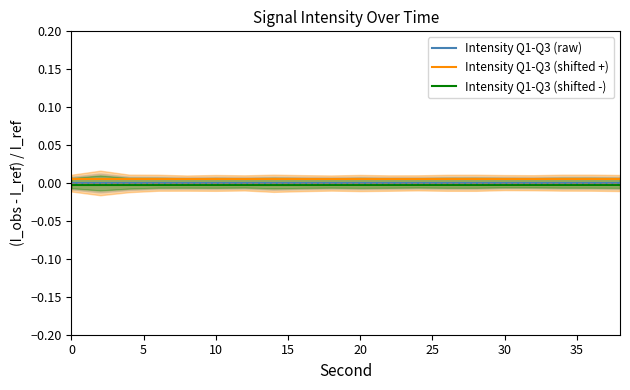

True or false: Intensity Q1-Q3 (shifted +) and Intensity Q1-Q3 (shifted -) intersect in this chart.

False